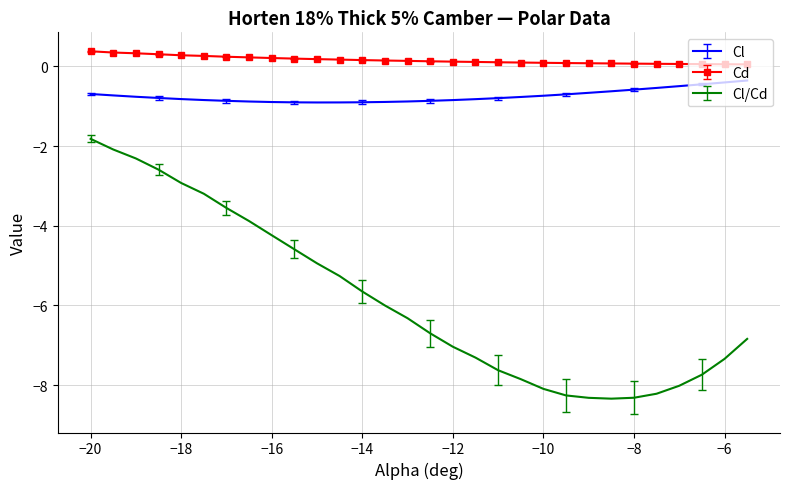

What is the greatest value displayed?

0.4